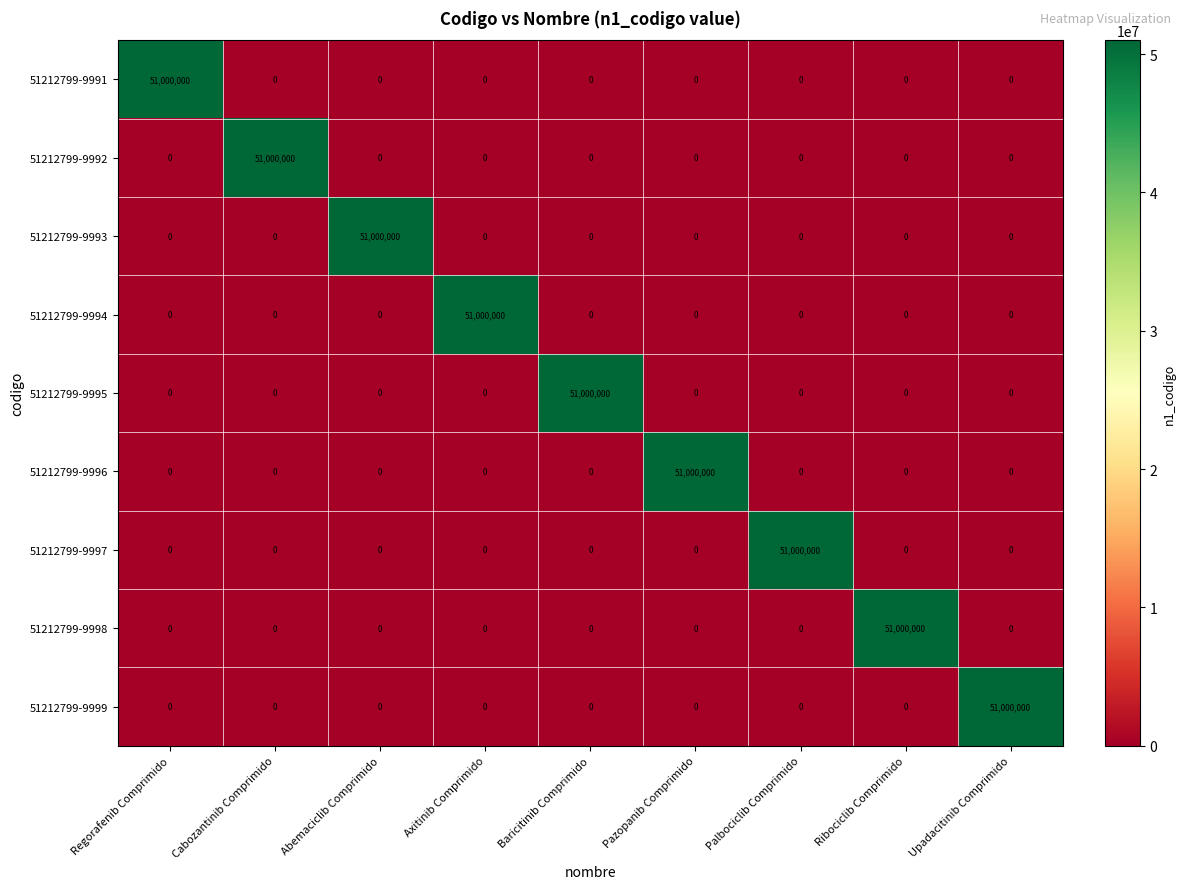

What is the average value of the 51212799-9991 series?

5666667